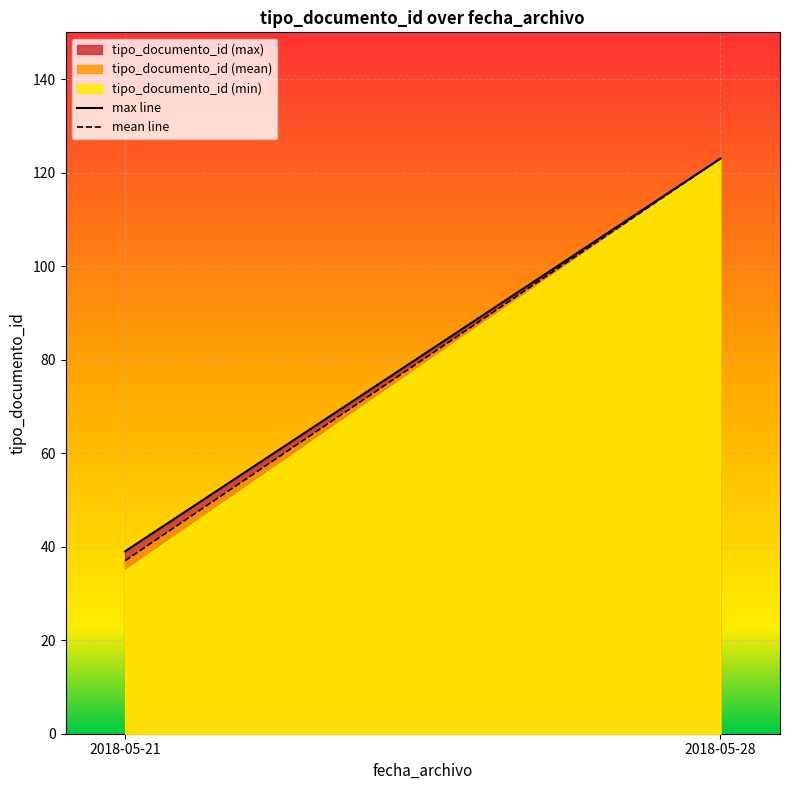

The value of tipo_documento_id (mean) at 2018-05-21 is 22. True or false?

False